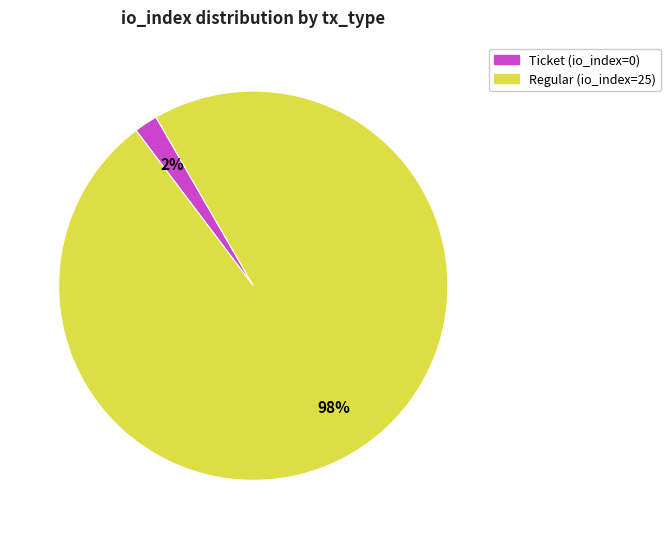

Is there a majority slice in this chart?

Yes